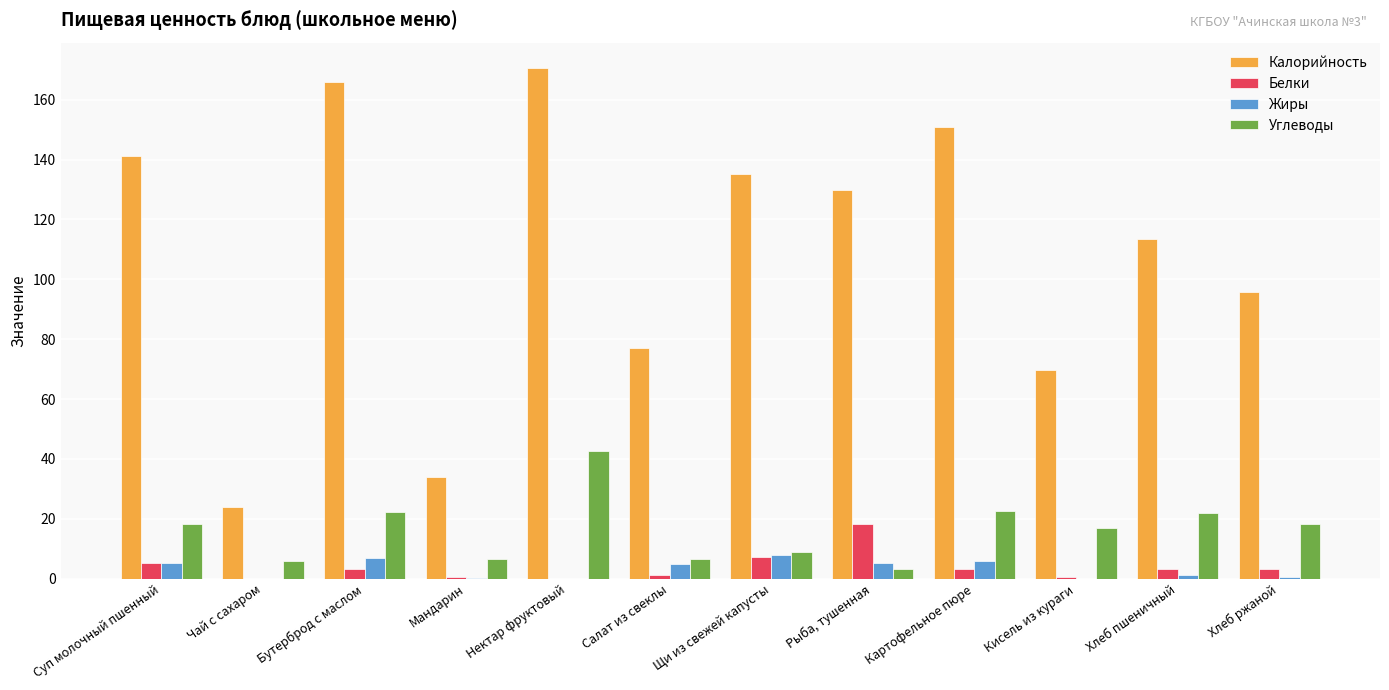

What is the total value across all series at Кисель из кураги?

86.9